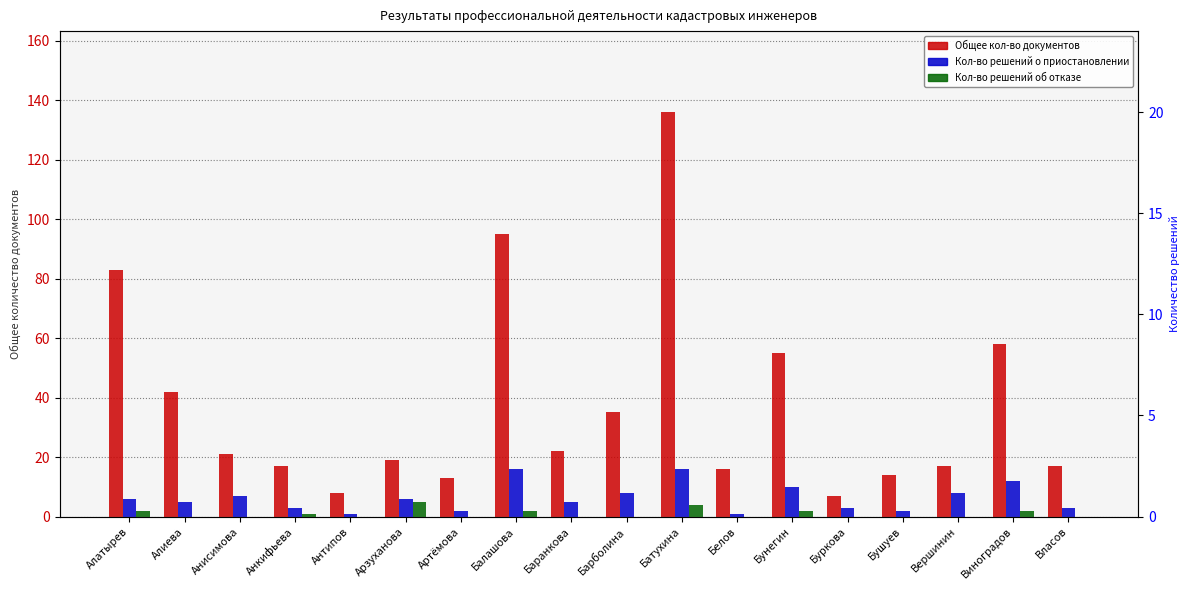

Is it true that Кол-во решений о приостановлении equals 4 at Бушуев?

False